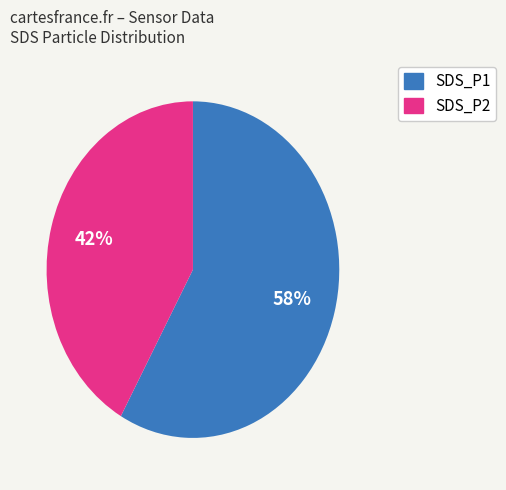

To the nearest percent, what is the average slice percentage?

50%